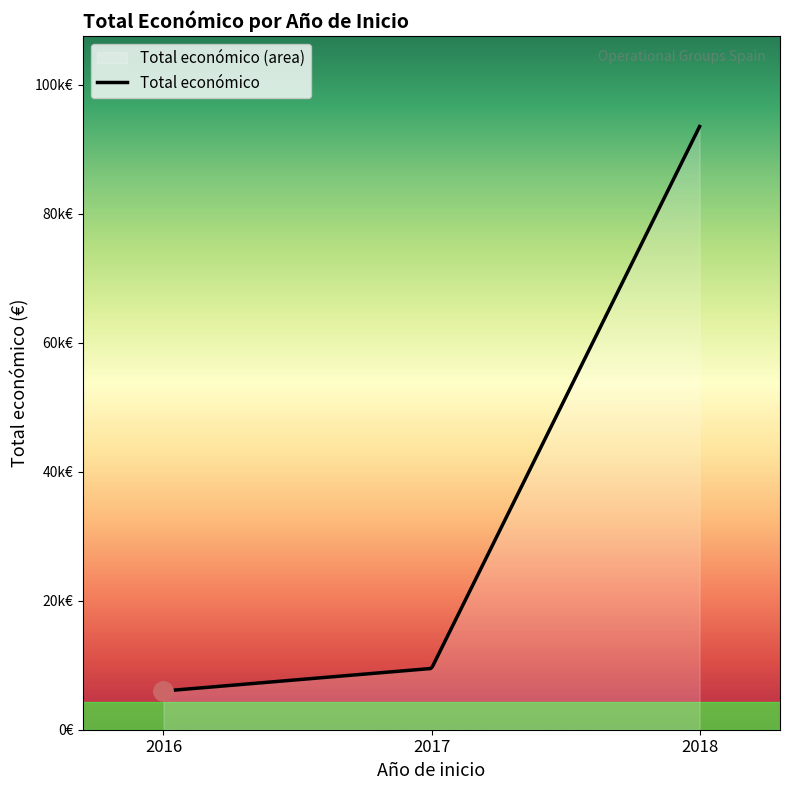

What is the approximate value at 2018, to the nearest 50?

93550